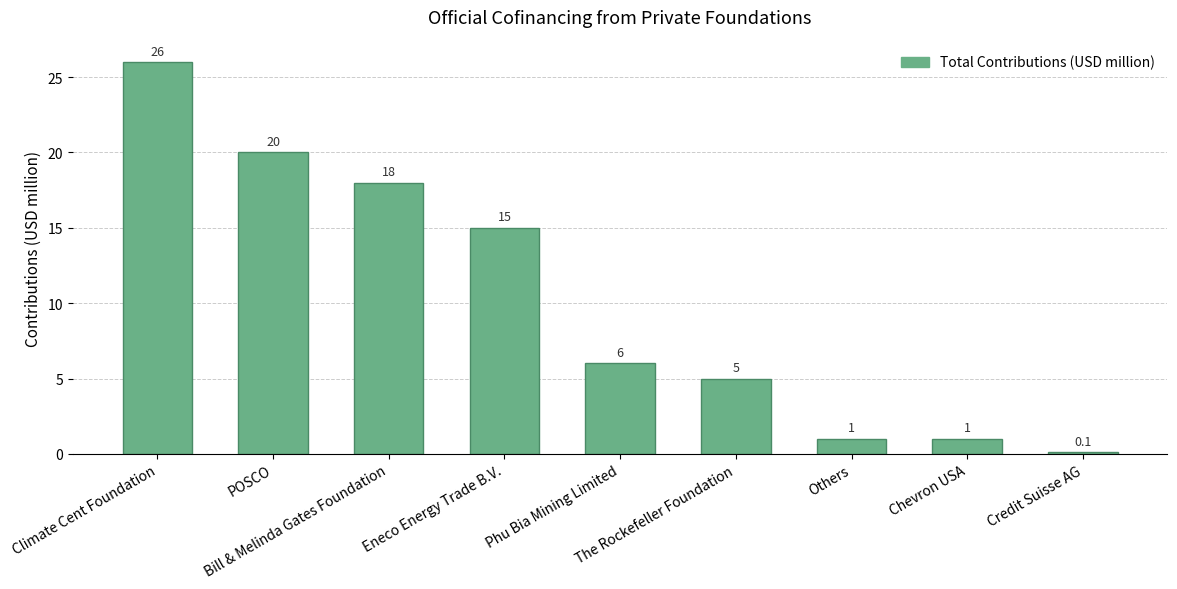

Reading right to left, extract all data points from this chart.

0.1	1.0	1.0	5.0	6.0	15.0	18.0	20.0	26.0